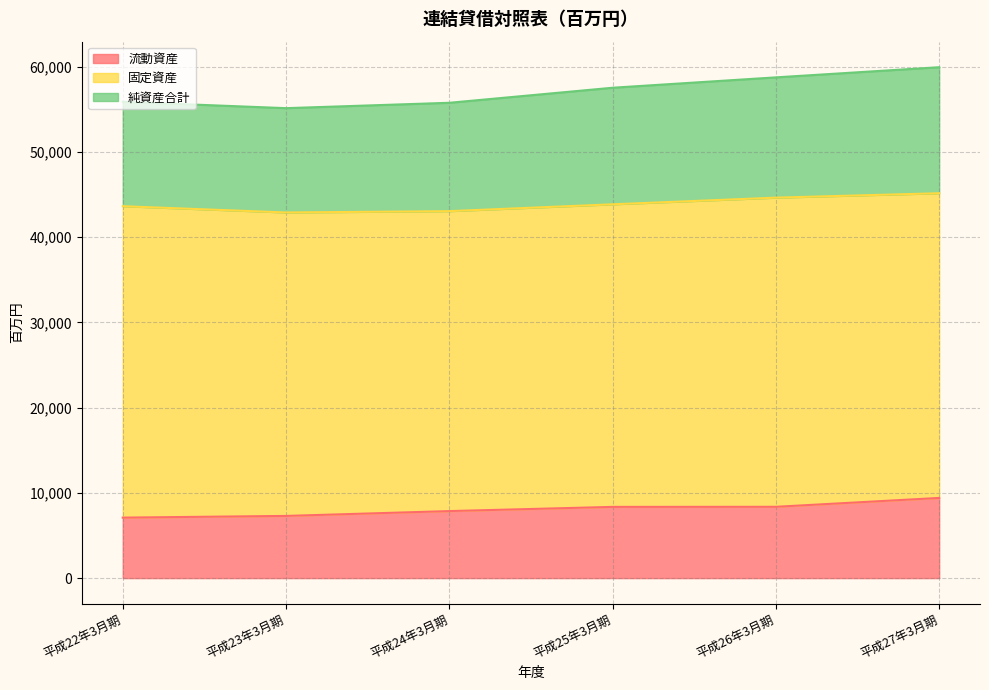

Which has a higher value, 平成25年3月期 or 平成27年3月期?

平成27年3月期